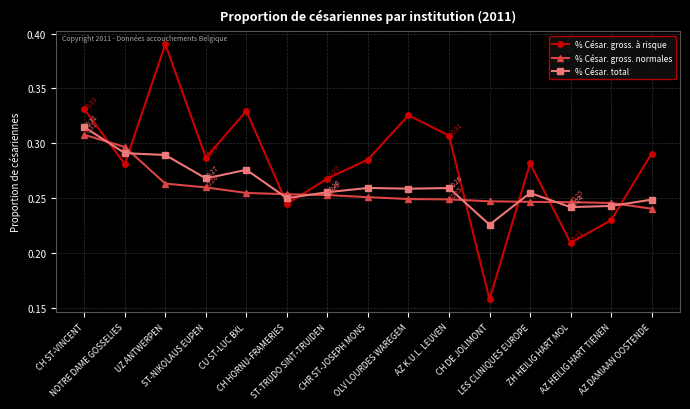

Which series changed the most between ST-TRUDO SINT-TRUIDEN and ZH HEILIG HART MOL?

% César. gross. à risque